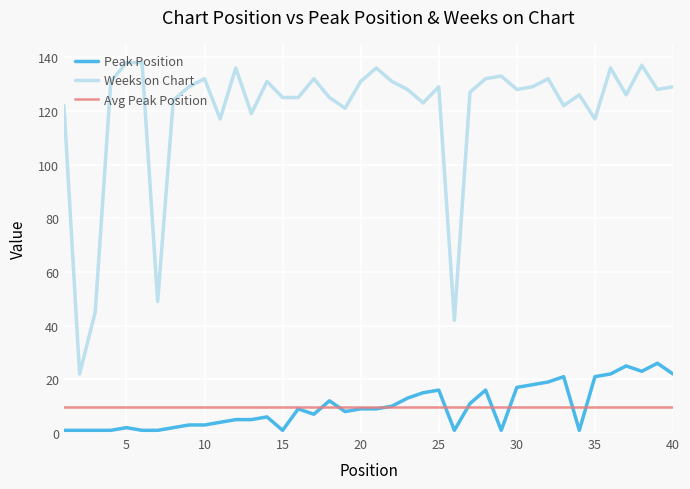

Which series has the largest total across all categories?

Weeks on Chart